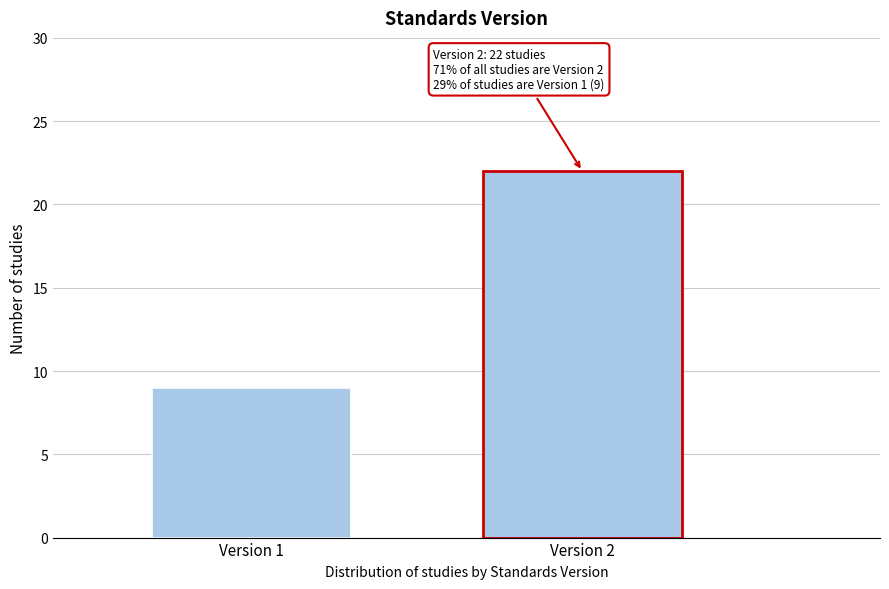

Reading left to right, what are all the values shown in this chart?

Version 1=9	Version 2=22